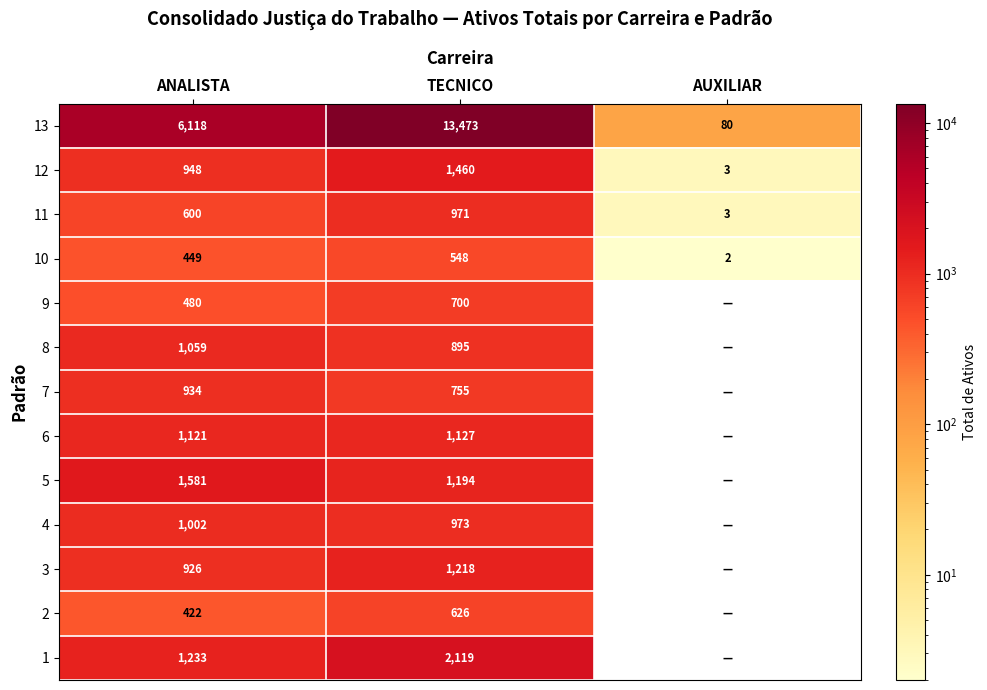

The 2 series shows 626 at TECNICO. True or false?

True